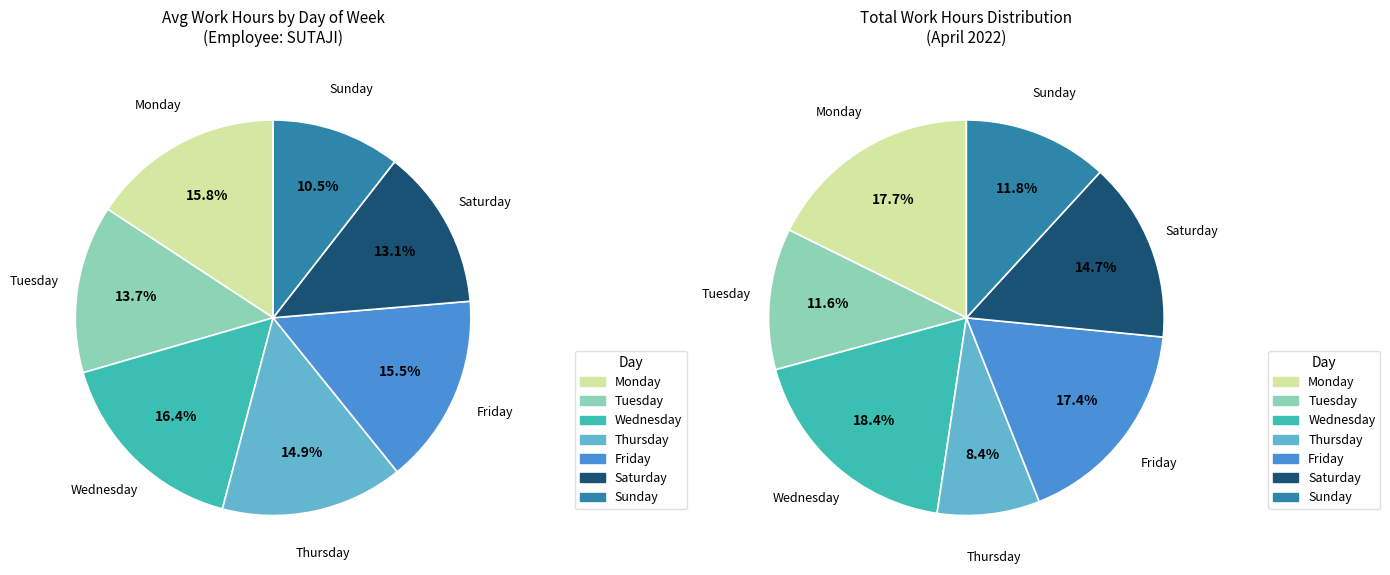

Does any single category account for the majority?

No